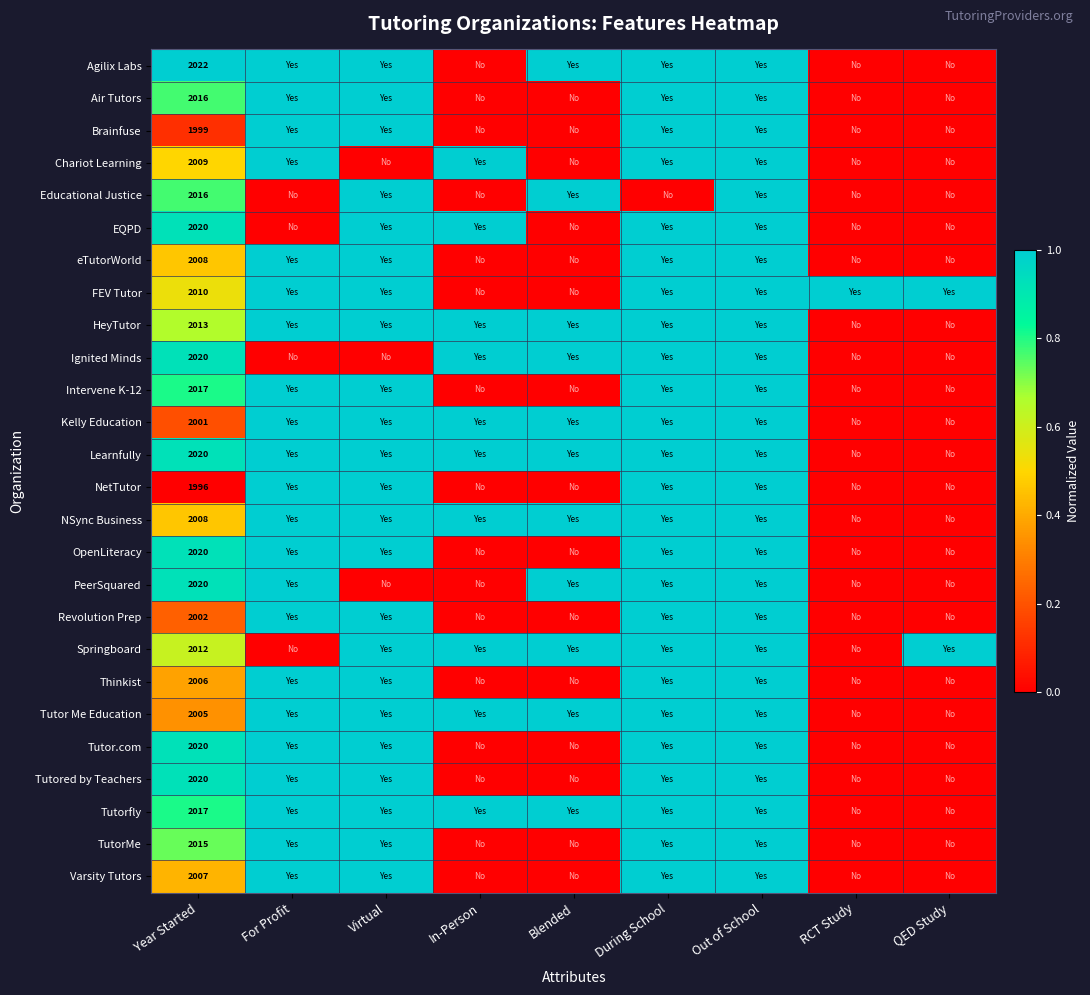

What is the difference between the highest and lowest values at Blended?

1.0